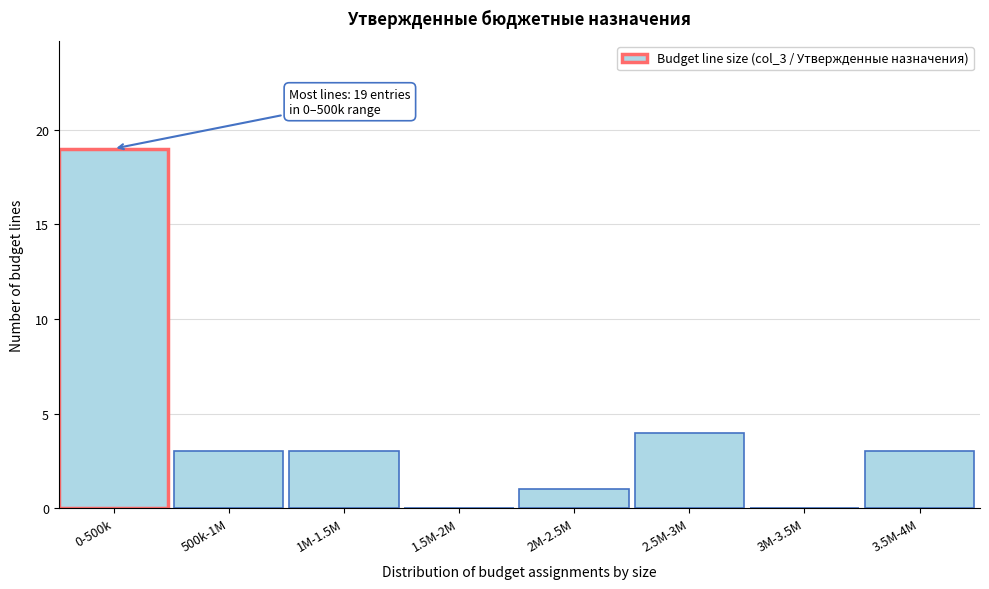

Reading left to right, extract all data points from this chart.

0-500k=19	500k-1M=3	1M-1.5M=3	1.5M-2M=0	2M-2.5M=1	2.5M-3M=4	3M-3.5M=0	3.5M-4M=3